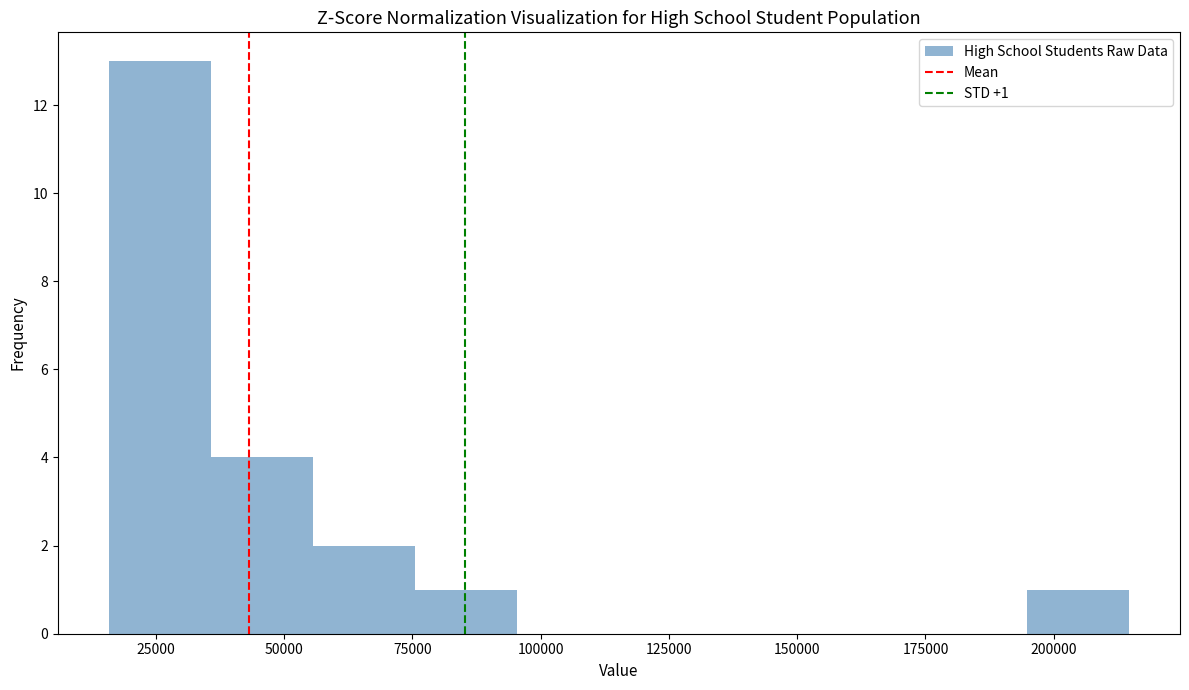

Around what value on the x-axis is the tallest bar? Give the approximate position of its centre, as read against the axis.

25000